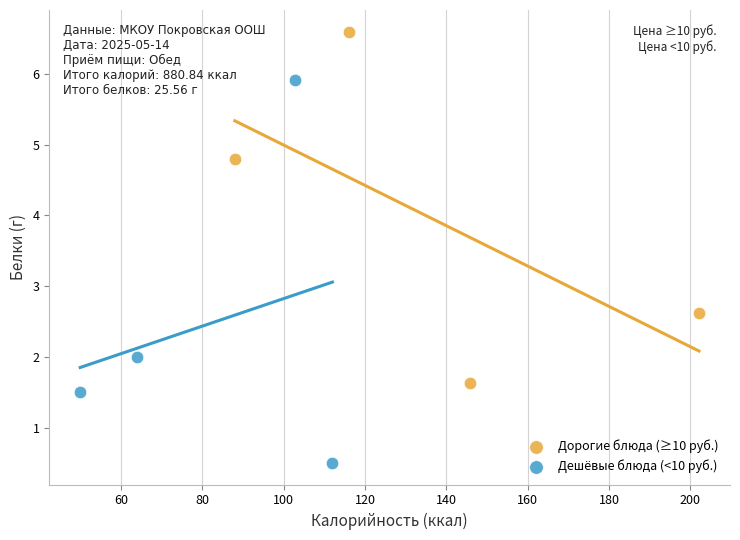

Which series reaches the maximum Y coordinate?

Дорогие блюда (≥10 руб.)